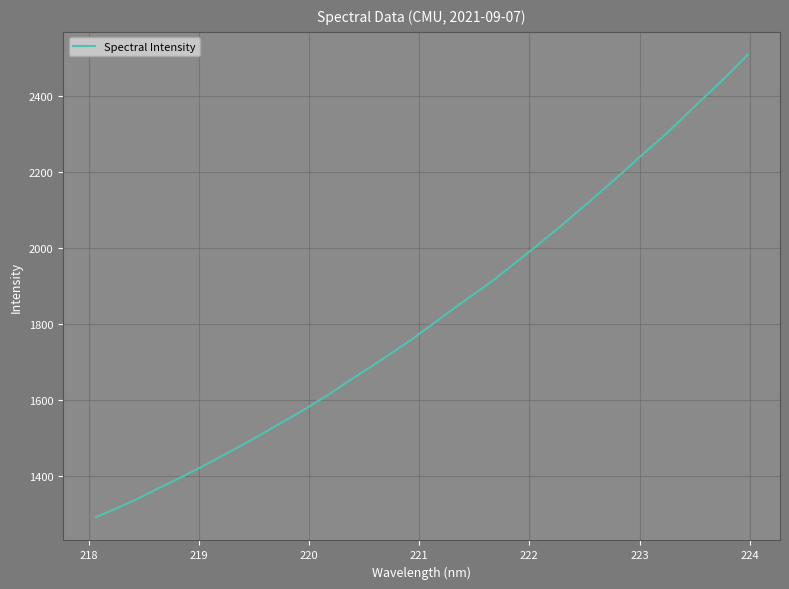

What is the difference between the maximum and minimum values?

1219.0